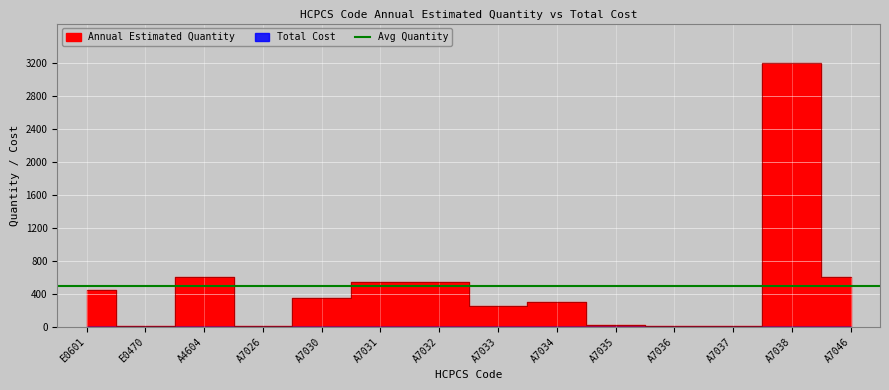

Which label corresponds to the largest value in the chart?

A7038